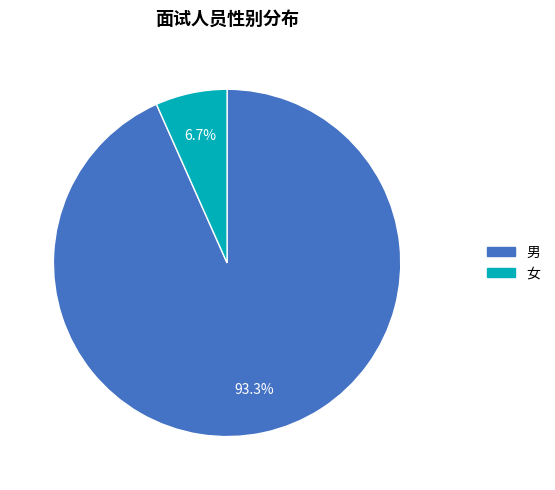

Combined, do 女 and 男 account for over 50%?

Yes